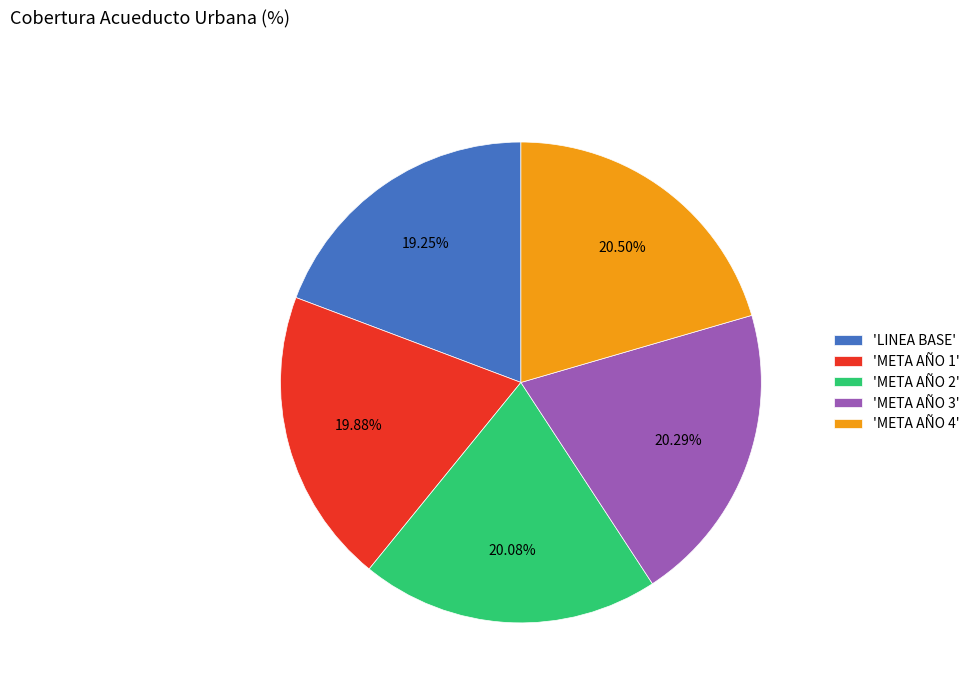

Is the sum of 'META AÑO 3' and 'LINEA BASE' greater than half?

No